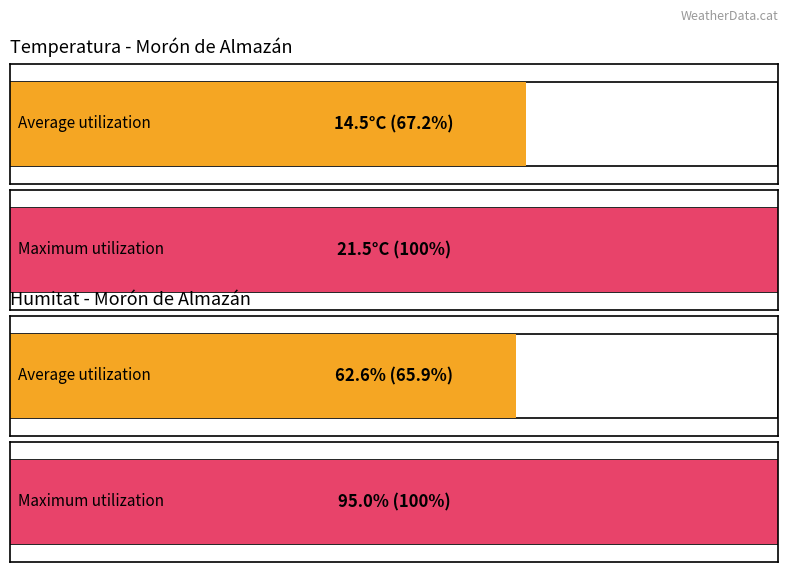

What is the average value of the Temperatura (ºC) series?

14.5